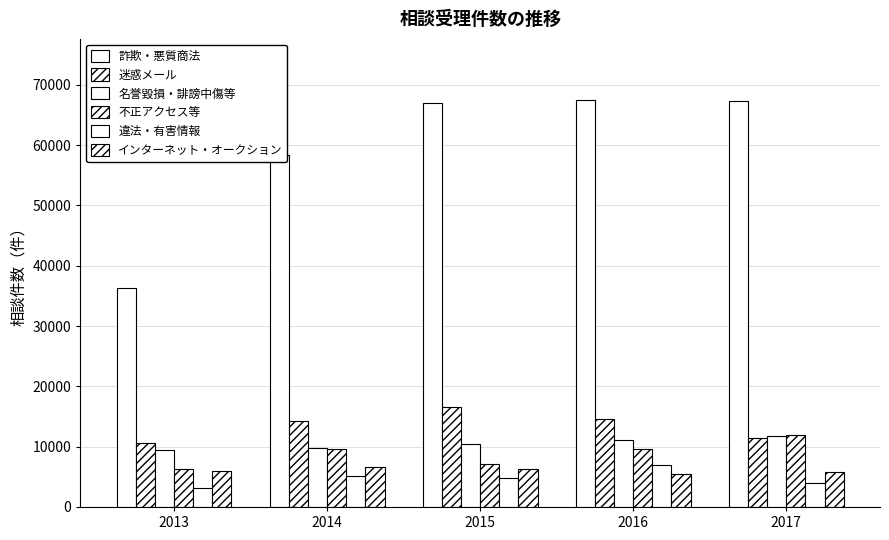

How many bars are there in each group?

6